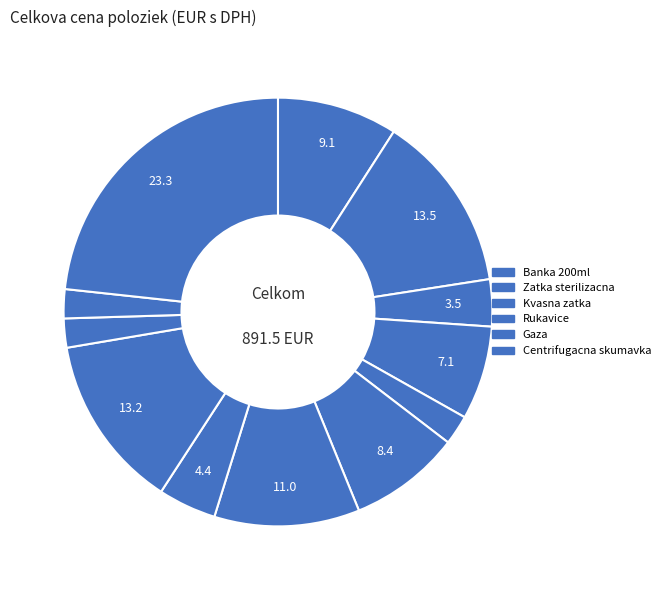

To the nearest percent, what is the difference between the largest and smallest slice percentages?

21%